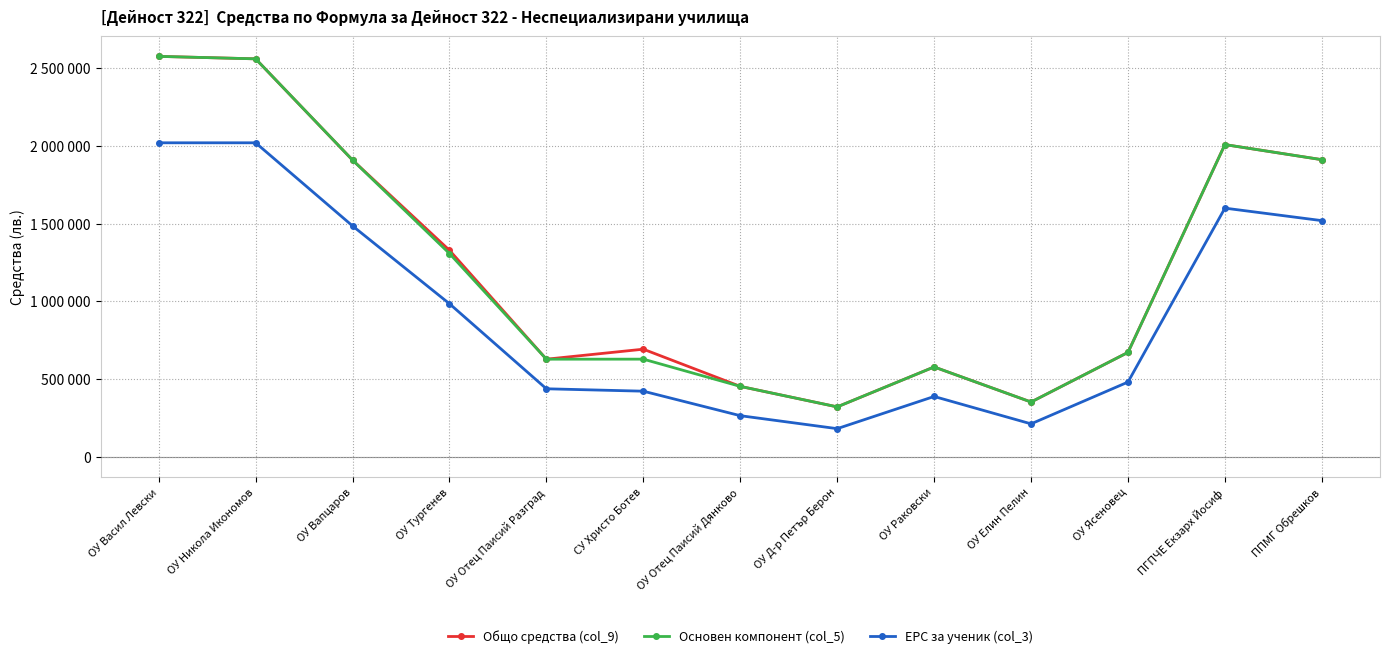

List the series in order of their peak value, lowest first.

ЕРС за ученик (col_3), Общо средства (col_9), Основен компонент (col_5)